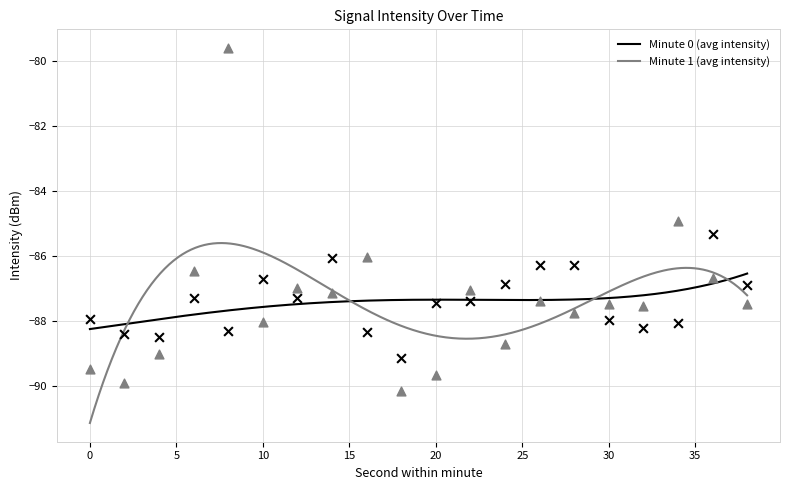

What is the total value across all series at 18?

-179.3